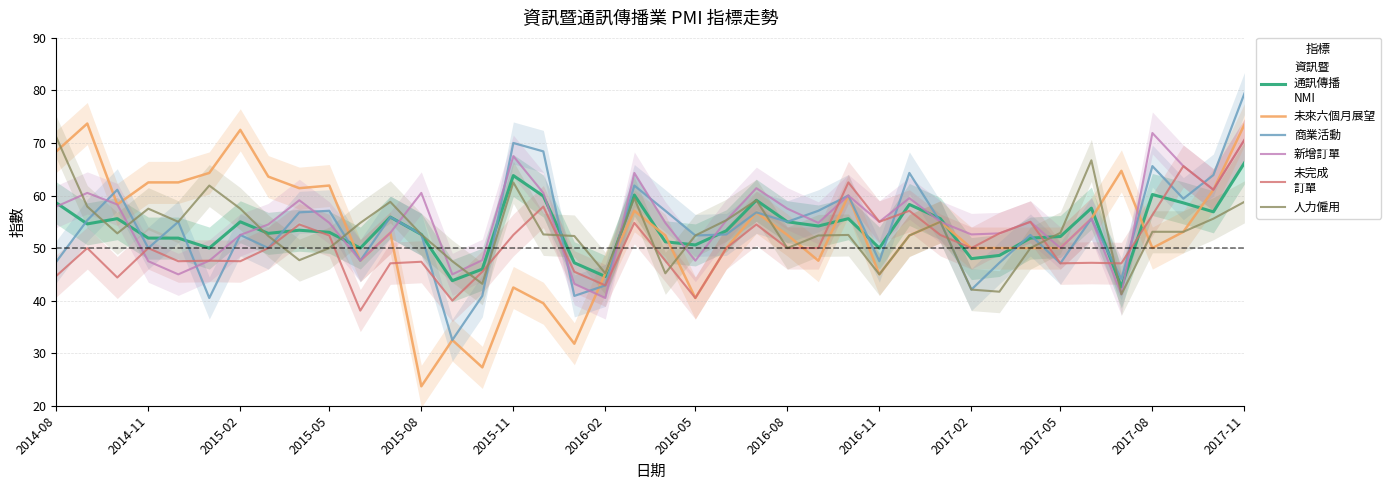

Reading left to right, what are all the values shown in this chart?

資訊暨
通訊傳播
NMI: 58.6	54.6	55.6	51.9	51.9	50.0	55.0	52.8	53.4	53.0	50.0	55.9	52.6	43.8	46.0	63.8	59.9	47.2	44.6	60.1	51.2	50.6	53.3	59.1	55.0	54.2	55.6	50.0	58.3	55.6	48.0	48.6	51.9	52.2	57.6	42.6	60.2	58.6	56.9	66.2
未來六個月展望: 68.4	73.7	58.3	62.5	62.5	64.3	72.5	63.6	61.4	61.9	47.6	52.9	23.7	32.5	27.3	42.5	39.5	31.8	45.2	57.1	52.4	40.5	50.0	56.8	52.5	47.6	60.0	45.0	52.4	55.0	50.0	50.0	50.0	50.0	55.6	64.7	50.0	53.1	61.1	73.5
商業活動: 47.4	55.3	61.1	50.0	55.0	40.5	52.5	50.0	56.8	57.1	47.6	55.9	52.6	32.5	40.9	70.0	68.4	40.9	42.9	61.9	57.1	52.4	52.6	56.8	55.0	57.1	60.0	47.5	64.3	55.0	42.1	47.2	52.5	47.1	55.6	44.1	65.6	59.4	63.9	79.4
新增訂單: 57.9	60.5	58.3	47.5	45.0	47.6	52.5	54.5	59.1	54.8	47.6	52.9	60.5	45.0	47.7	67.5	60.5	43.2	40.5	64.3	54.8	47.6	55.3	61.4	57.5	54.8	60.0	55.0	59.5	55.0	52.6	52.8	55.0	50.0	55.6	41.2	71.9	65.6	61.1	70.6
未完成
訂單: 44.7	50.0	44.4	50.0	47.5	47.6	47.5	50.0	54.5	52.4	38.1	47.1	47.4	40.0	45.5	52.5	57.9	45.5	42.9	54.8	47.6	40.5	50.0	54.5	50.0	50.0	62.5	55.0	57.1	52.5	50.0	52.8	55.0	47.1	47.2	47.1	56.3	65.6	61.1	70.6
人力僱用: 71.1	57.9	52.8	57.5	55.0	61.9	57.5	52.3	47.7	50.0	54.8	58.8	52.6	47.5	43.2	62.5	52.6	52.3	45.2	59.5	45.2	52.4	55.3	59.1	50.0	52.4	52.5	45.0	52.4	55.0	42.1	41.7	50.0	52.9	66.7	41.2	53.1	53.1	55.6	58.8